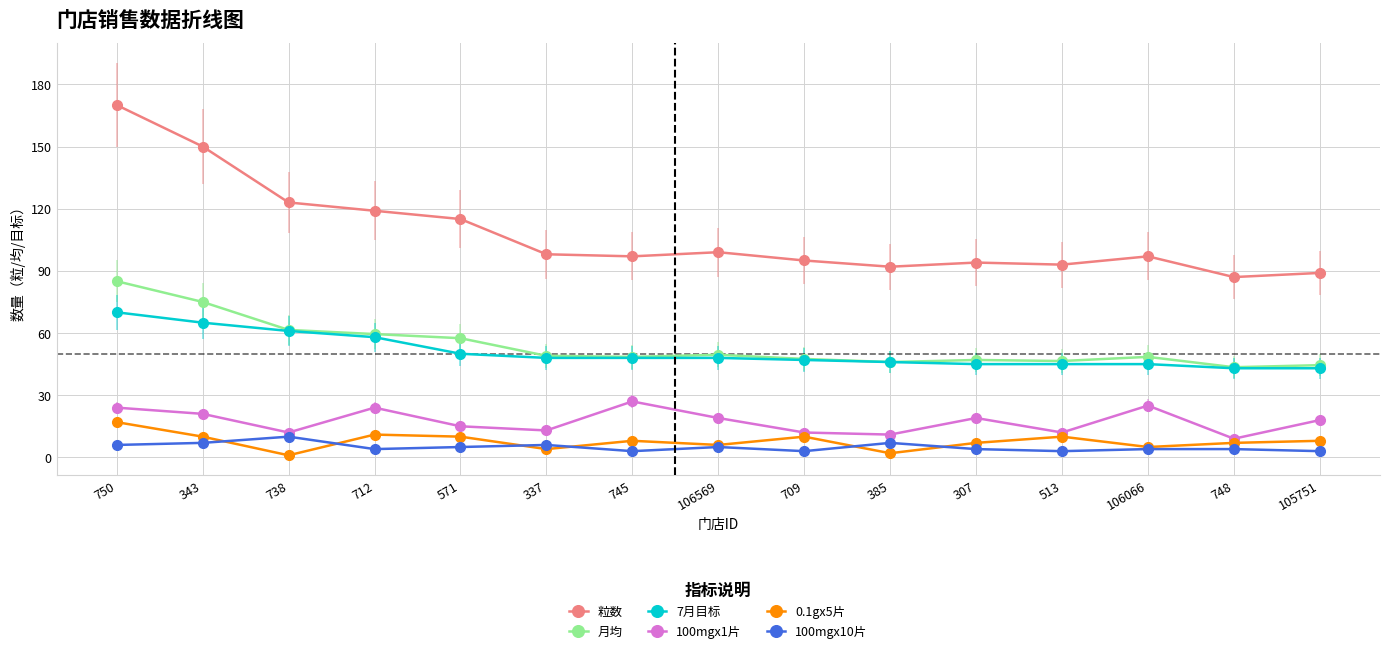

How many categories are shown in the chart?

15